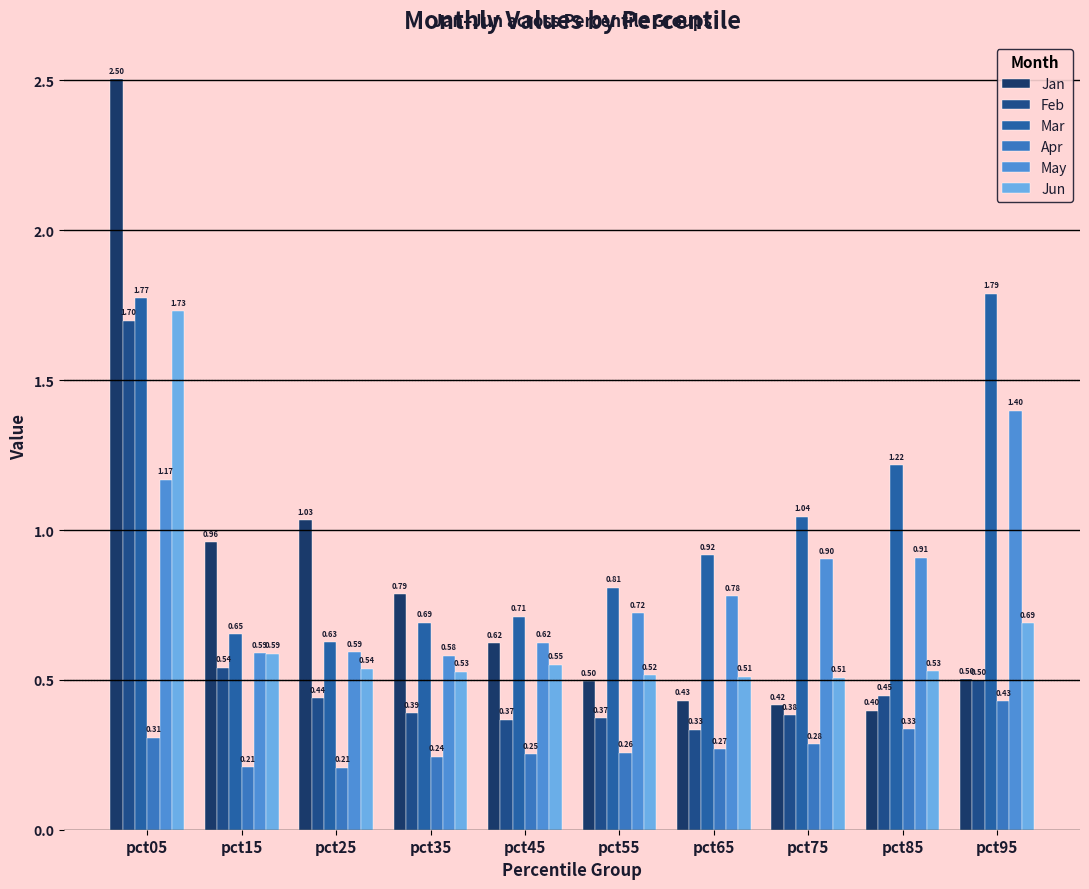

Which series has the largest total across all categories?

Mar